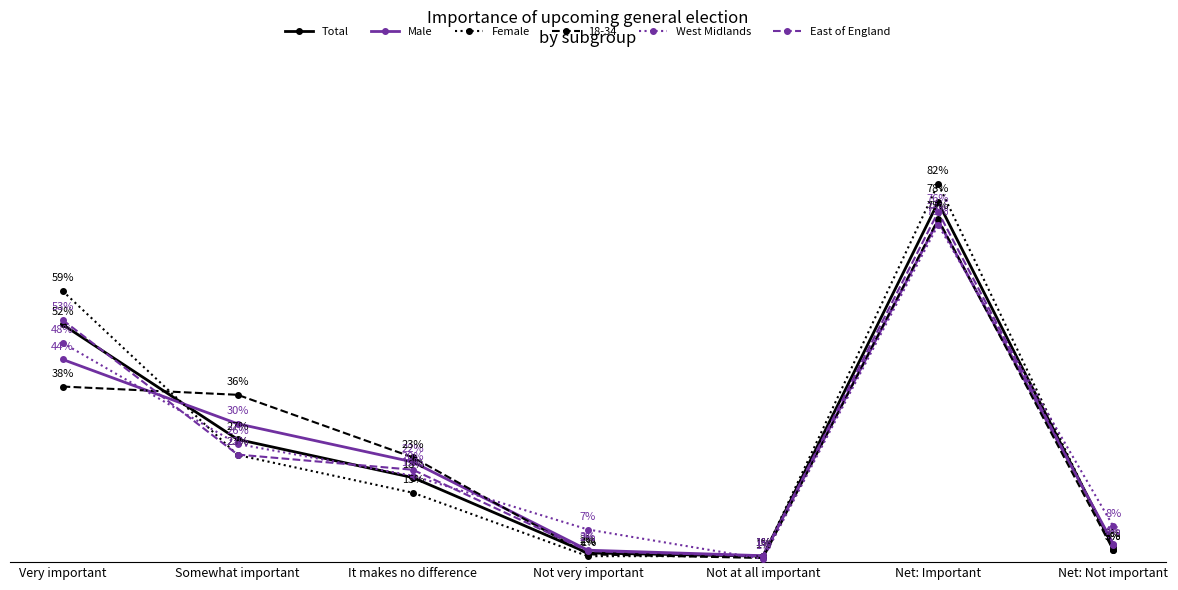

At which category does the chart reach its minimum across all series?

Not at all important